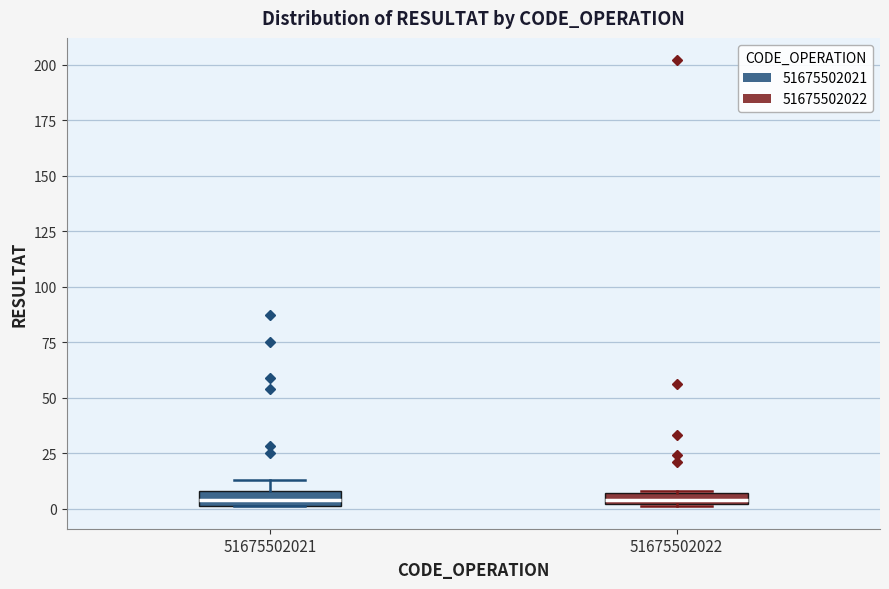

Where is the upper edge of the box at x = 51675502021 on the y-axis? The values are not printed on the chart, so give them approximately, as read against the axis.

10